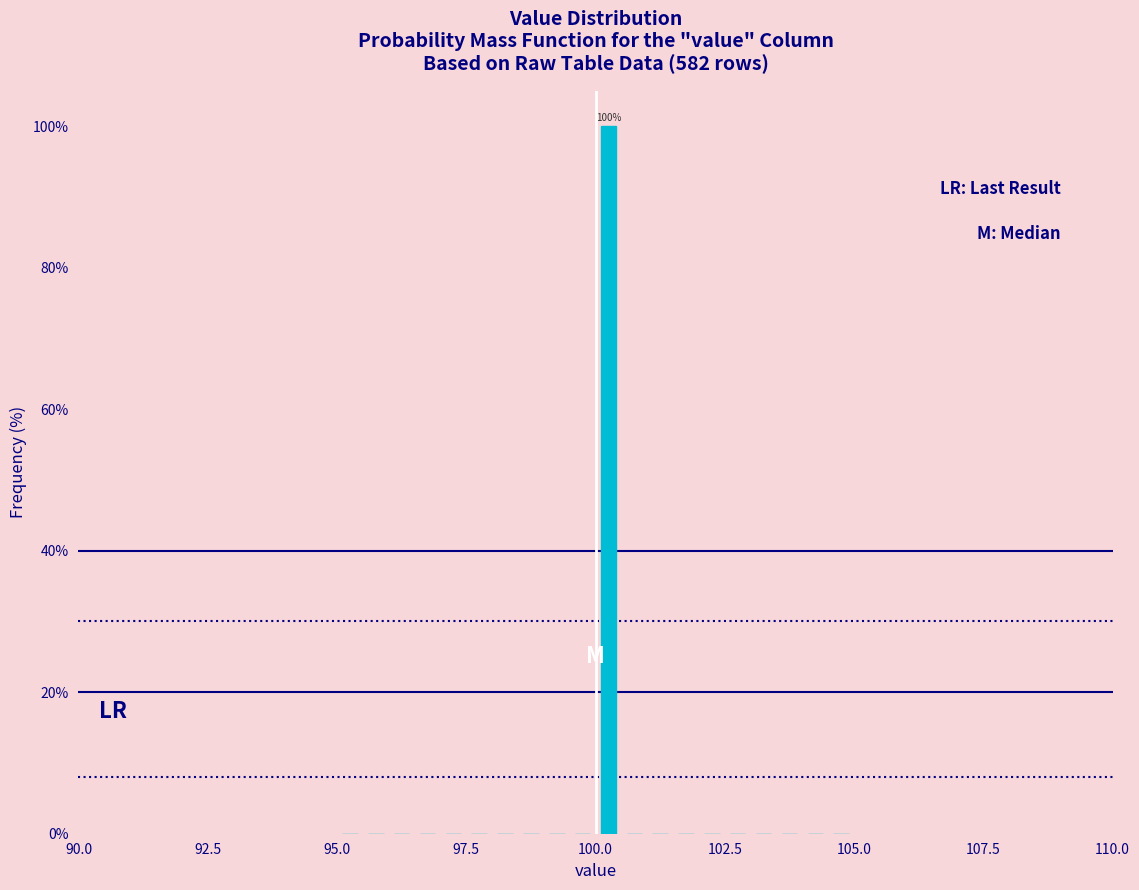

Read against the x-axis, roughly where is the centre of the tallest bar?

100.5